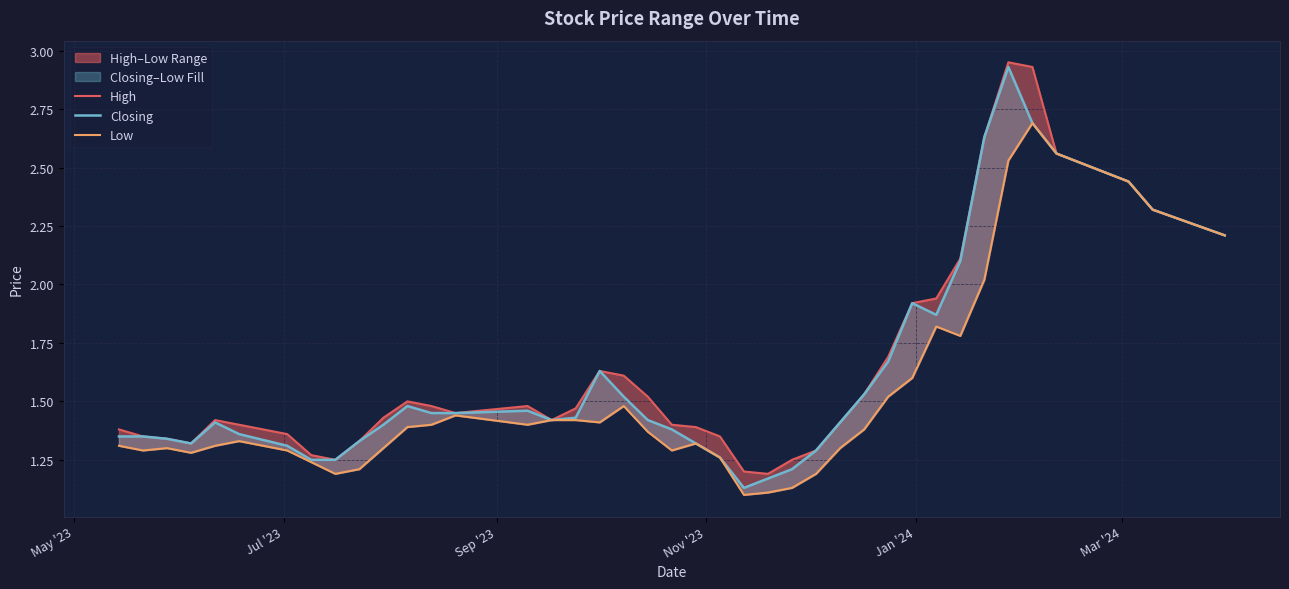

How many categories are shown in the chart?

40